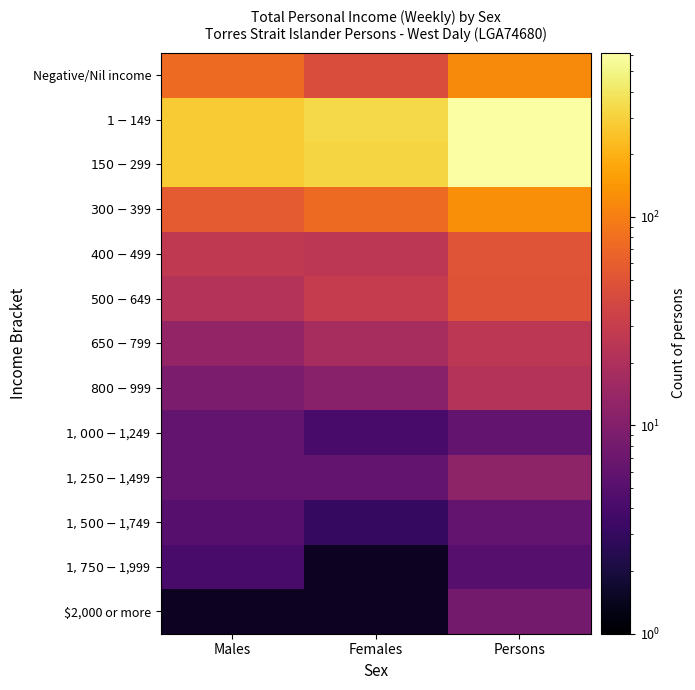

Is the value of $150-$299 at Females greater than the value of $1-$149 at Persons?

No